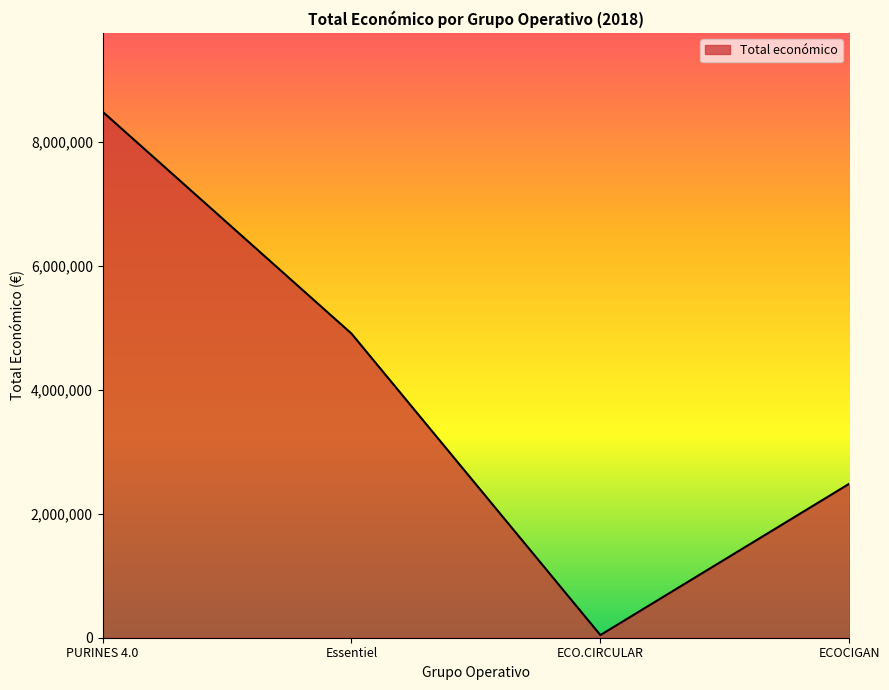

What is the ratio of the value at Essentiel to the value at ECOCIGAN?

2.0